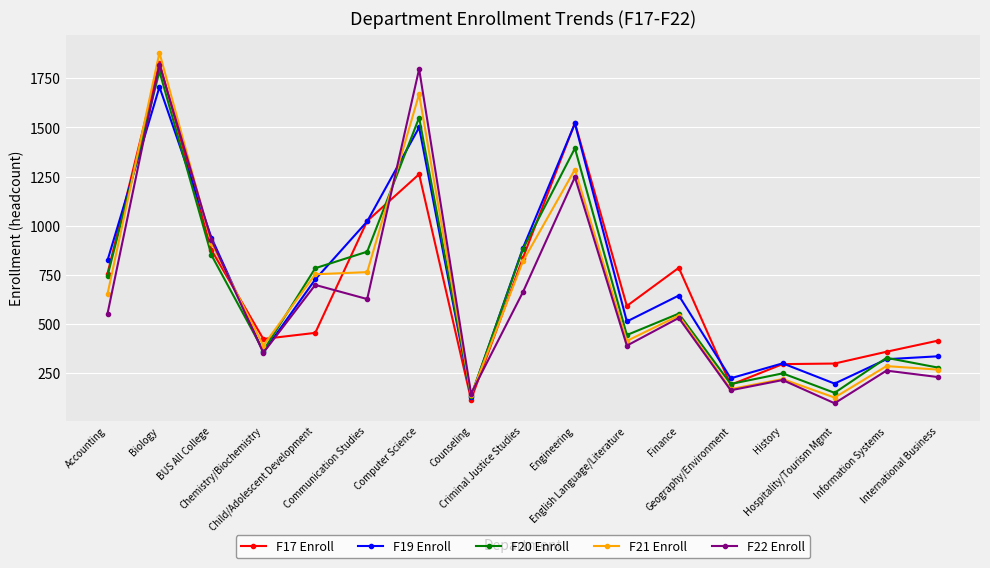

What is the maximum value shown in the chart?

1880